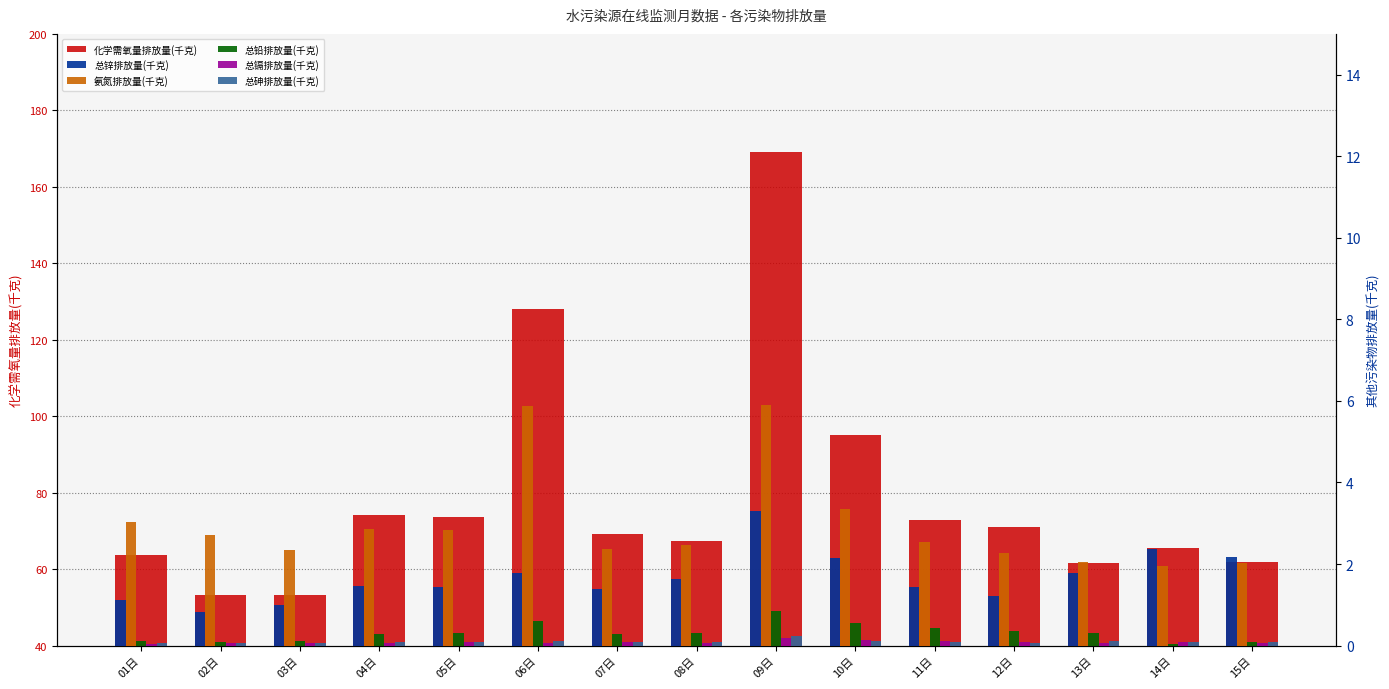

What is the label of the 12th bar from the right?

04日